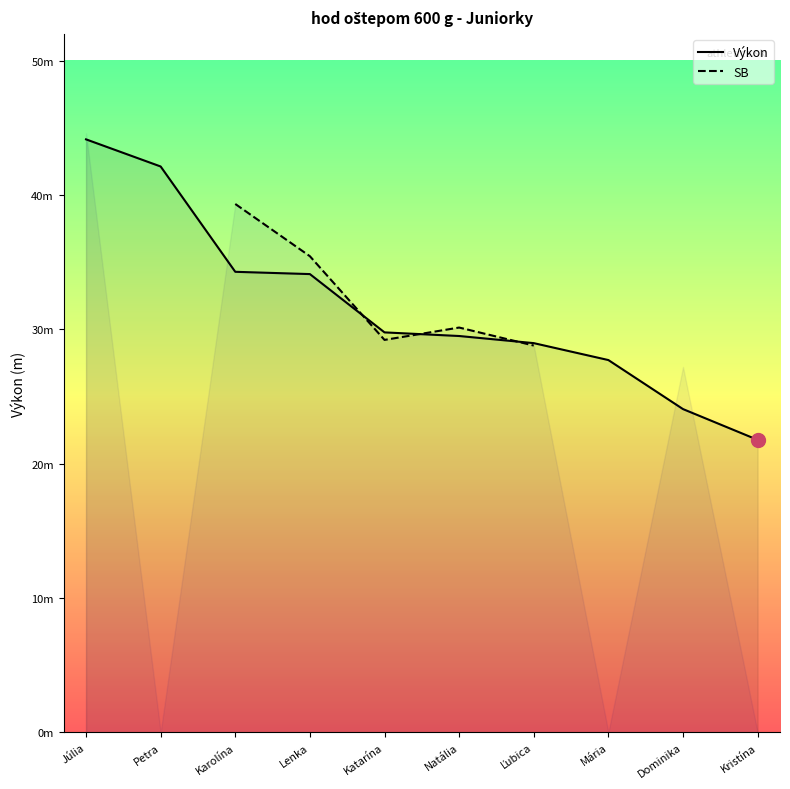

What is the value of the Výkon point at the 2nd from the left?

42.1